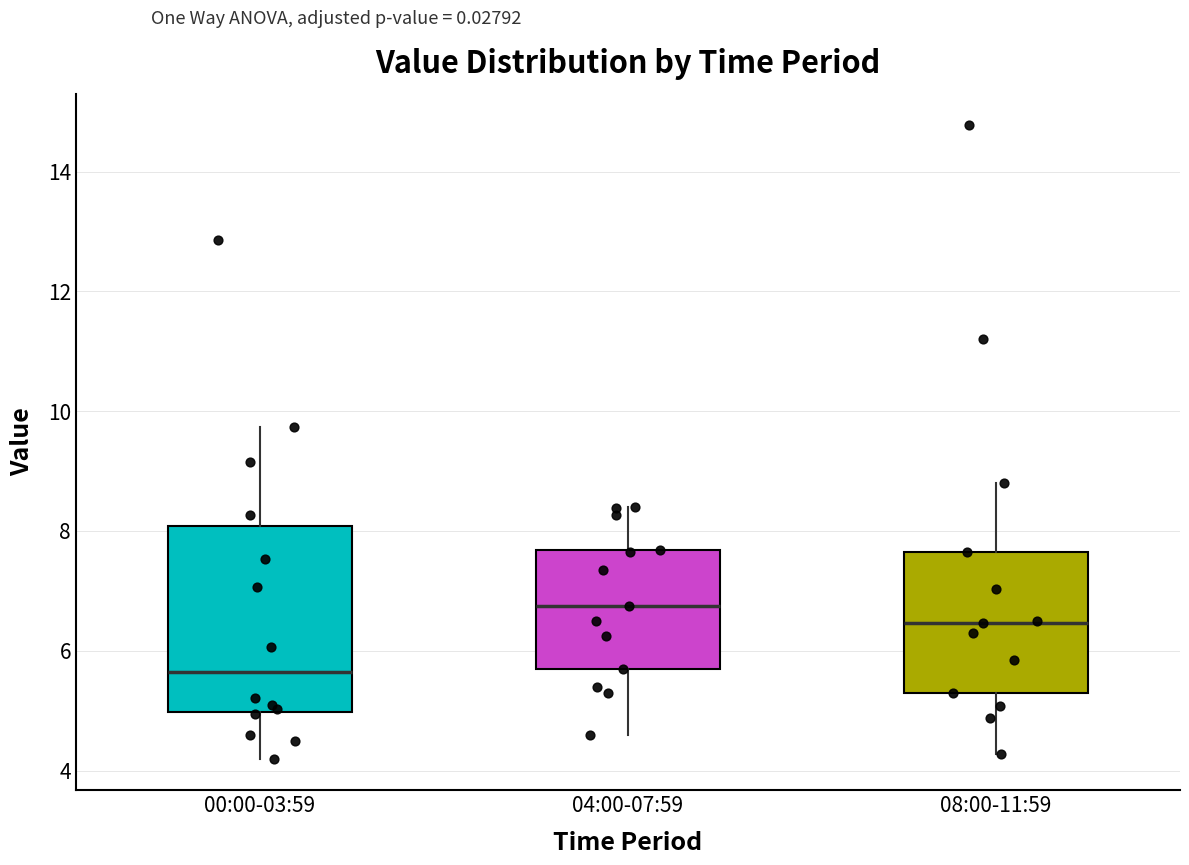

Reading left to right, transcribe this box plot: for each box, give where its median line is, the range the box spans, and where its two whiskers end, as read against the y-axis. The values are not printed on the chart, so give them approximately, as read against the axis.

00:00-03:59: median 5.6, box 5.0 to 8.0, whiskers 4.2 to 9.8
04:00-07:59: median 6.8, box 5.8 to 7.6, whiskers 4.6 to 8.4
08:00-11:59: median 6.4, box 5.4 to 7.6, whiskers 4.2 to 8.8